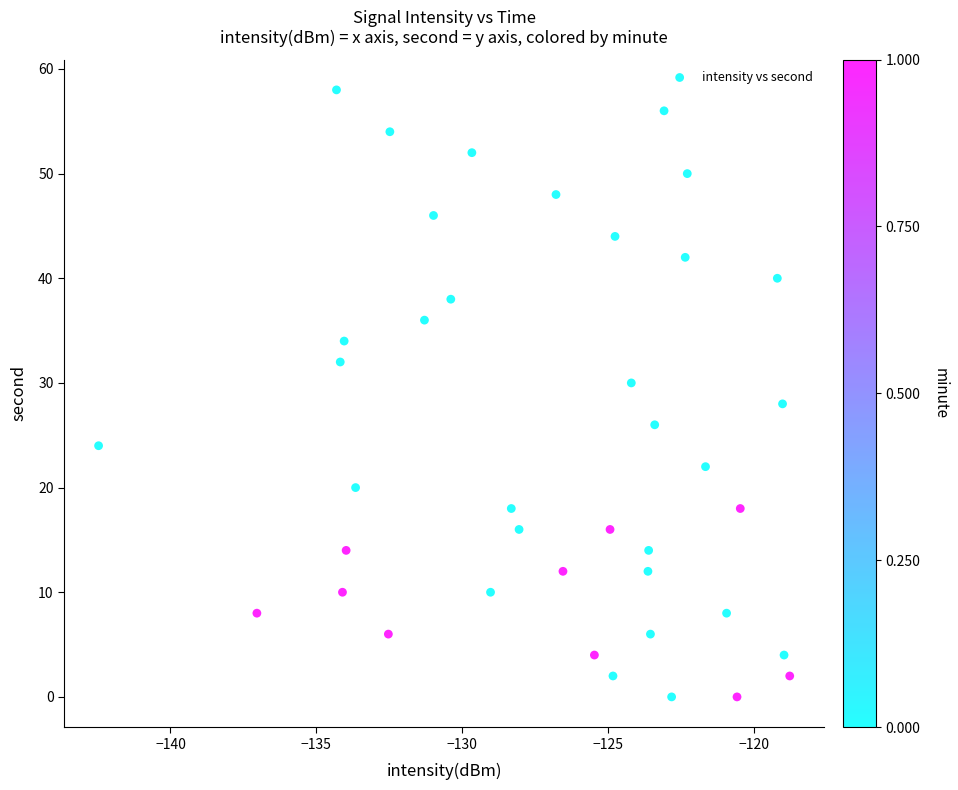

What is the range of Y values (max minus min)?

58